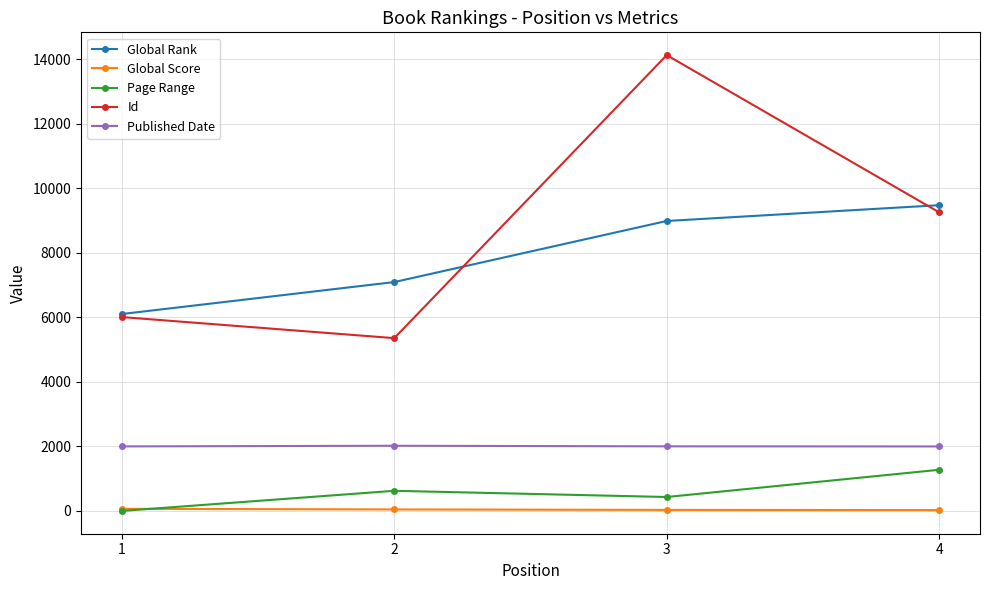

The Global Score series shows 46 at 2. True or false?

True